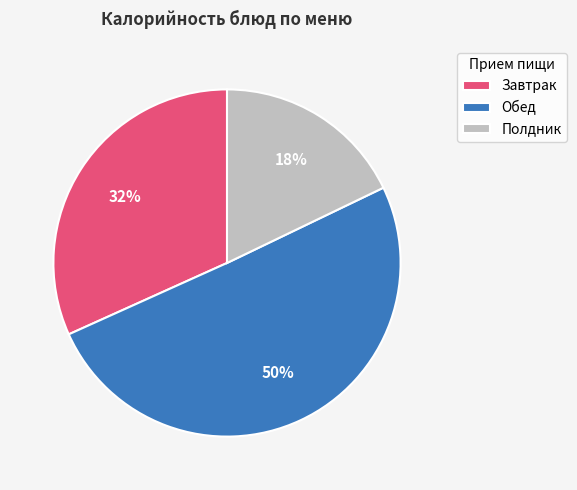

How many segments does this pie chart have?

3